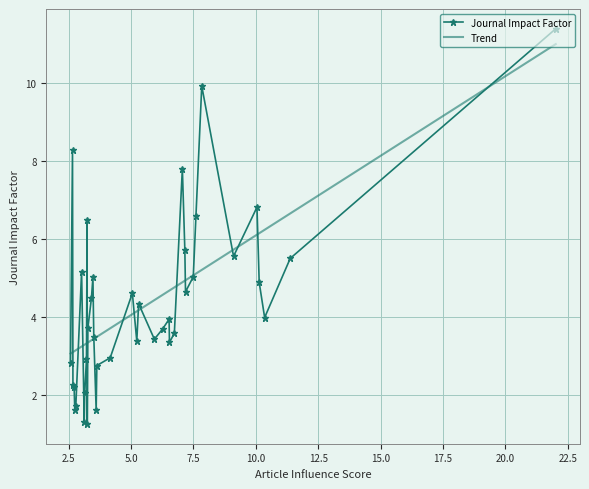

Rank the categories by value from highest to lowest.

22.016, 7.831, 2.652, 7.054, 10.044, 7.598, 3.238, 7.153, 9.105, 11.377, 3.016, 7.491, 3.47, 10.133, 7.18, 5.05, 3.41, 5.302, 10.351, 6.522, 3.267, 6.261, 6.733, 3.505, 5.932, 5.228, 6.537, 4.162, 3.212, 2.573, 3.627, 2.669, 2.716, 3.141, 2.784, 3.6, 2.744, 3.121, 3.243